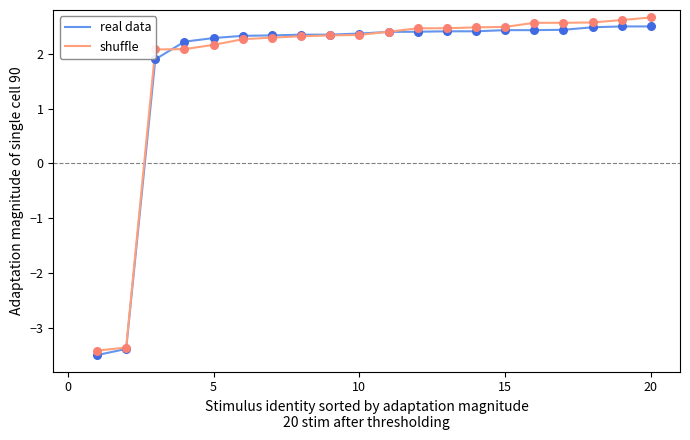

What is the highest value of the real data series?

2.5